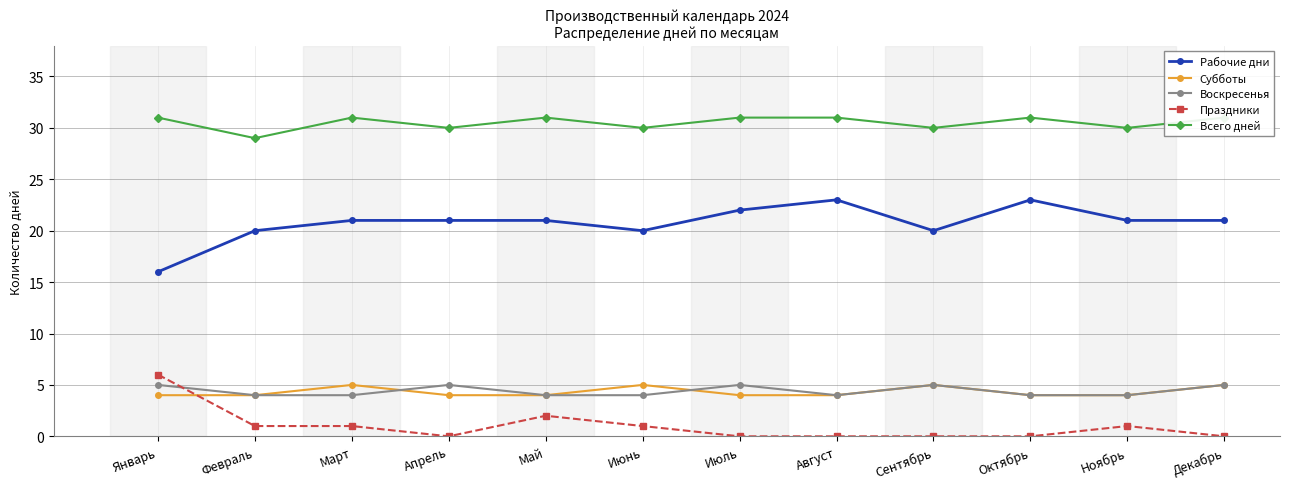

Is the value of Воскресенья at Август greater than the value of Субботы at Ноябрь?

No